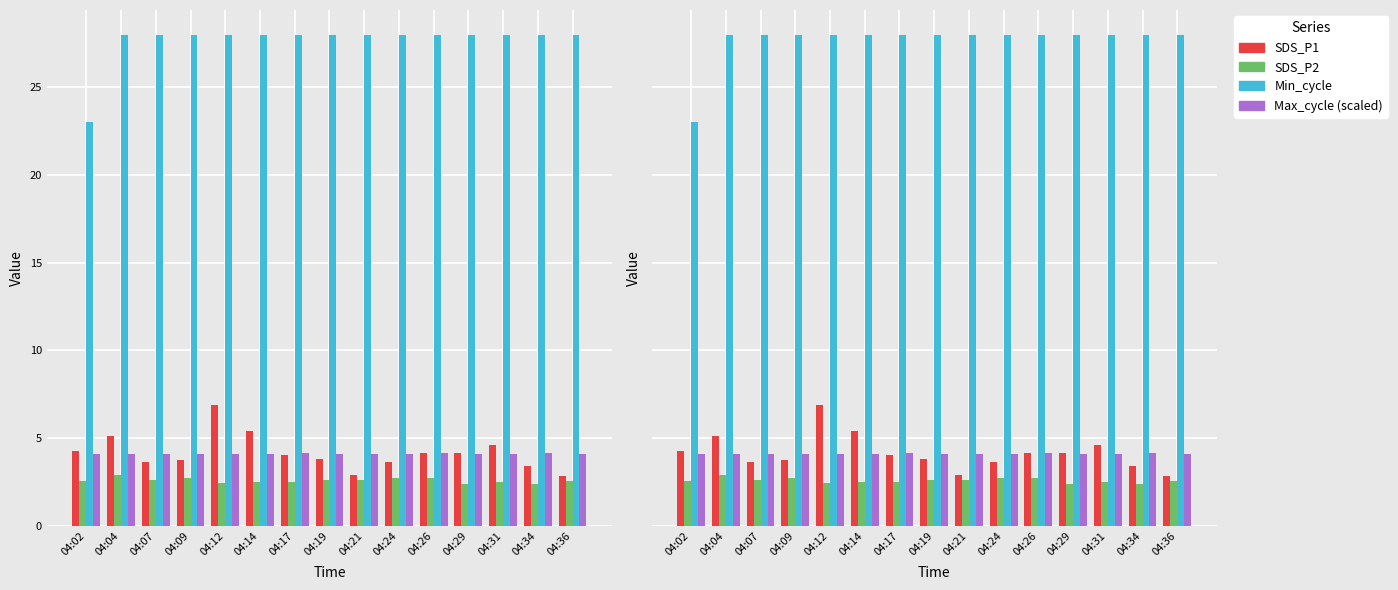

What is the value of the SDS_P1 bar at the 2nd from the left?

5.1